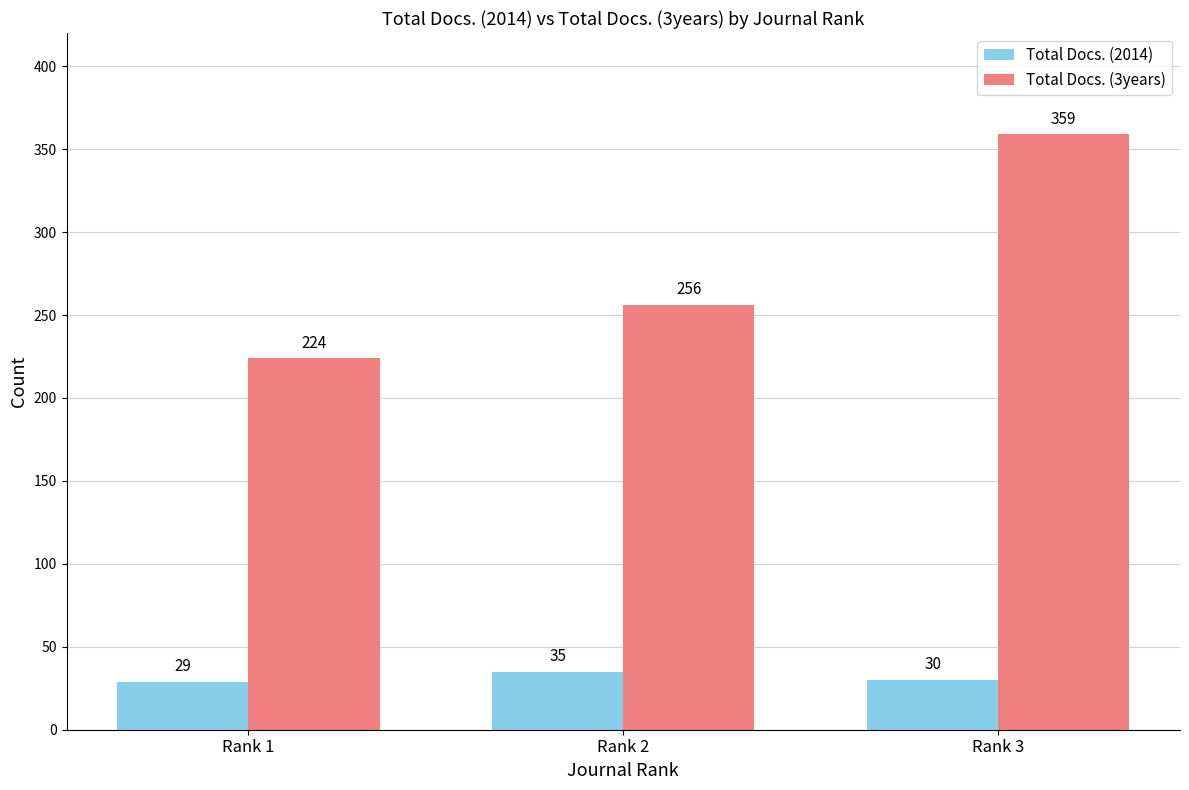

How many bars are there in each group?

2